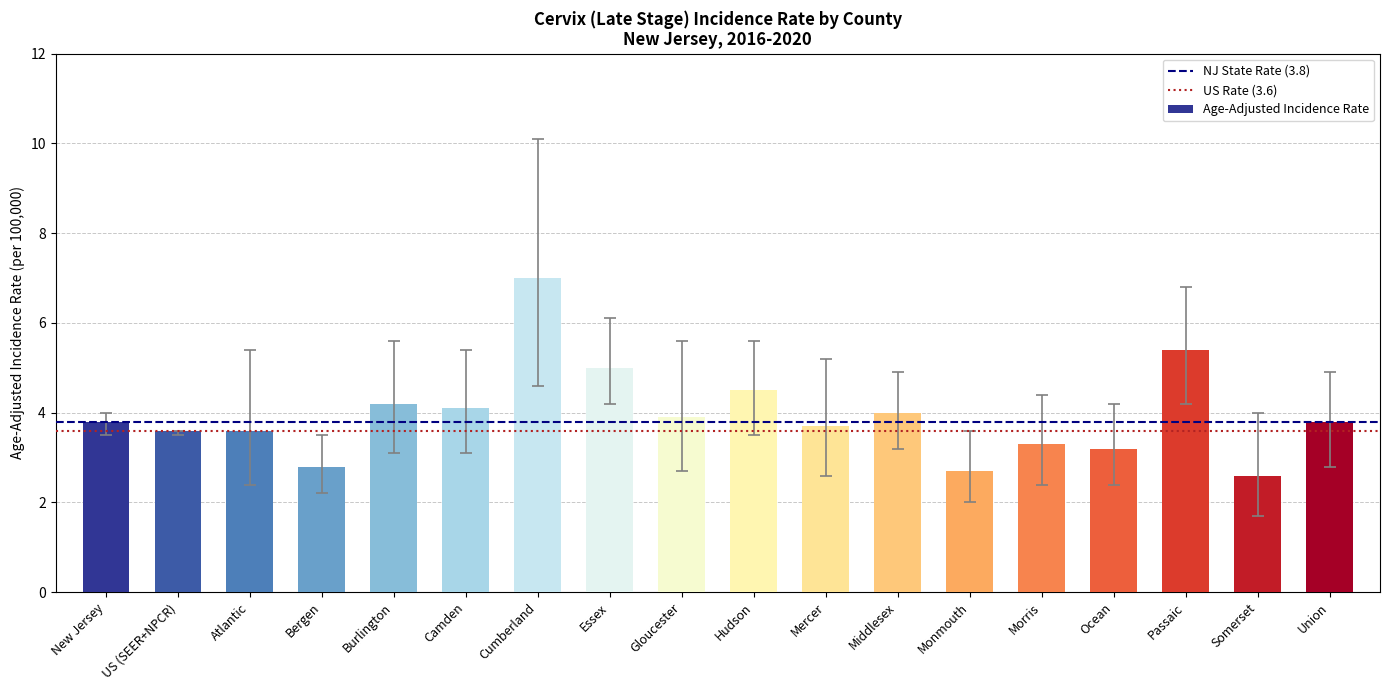

The chart shows a value of 3.3 at Morris. True or false?

True